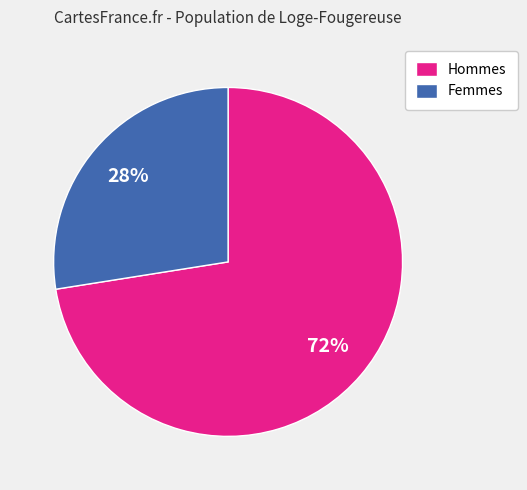

To the nearest percent, what is the average slice percentage?

50%